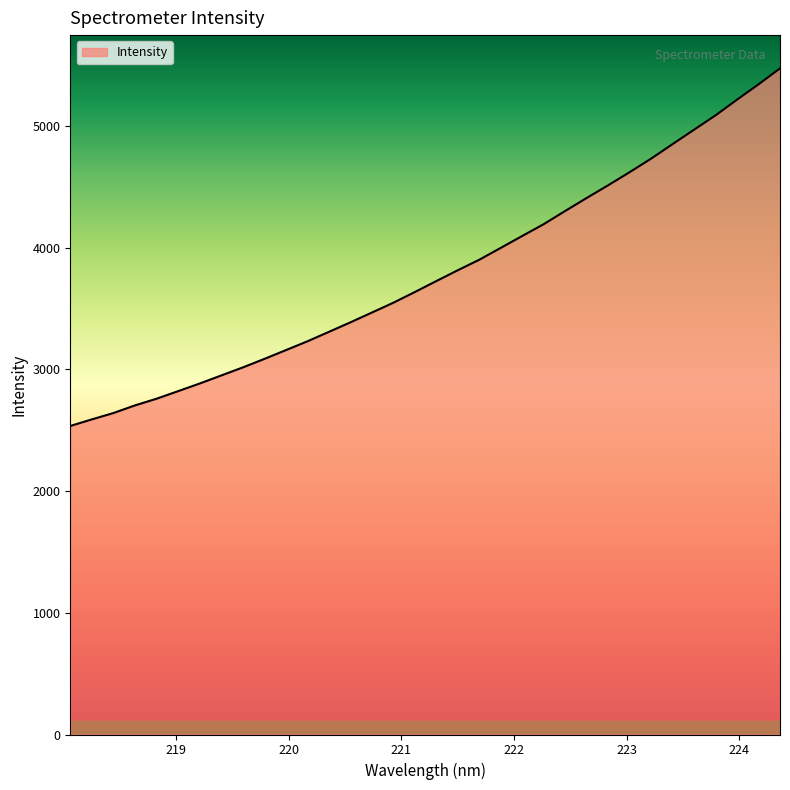

What is the minimum value shown in the chart?

2535.3